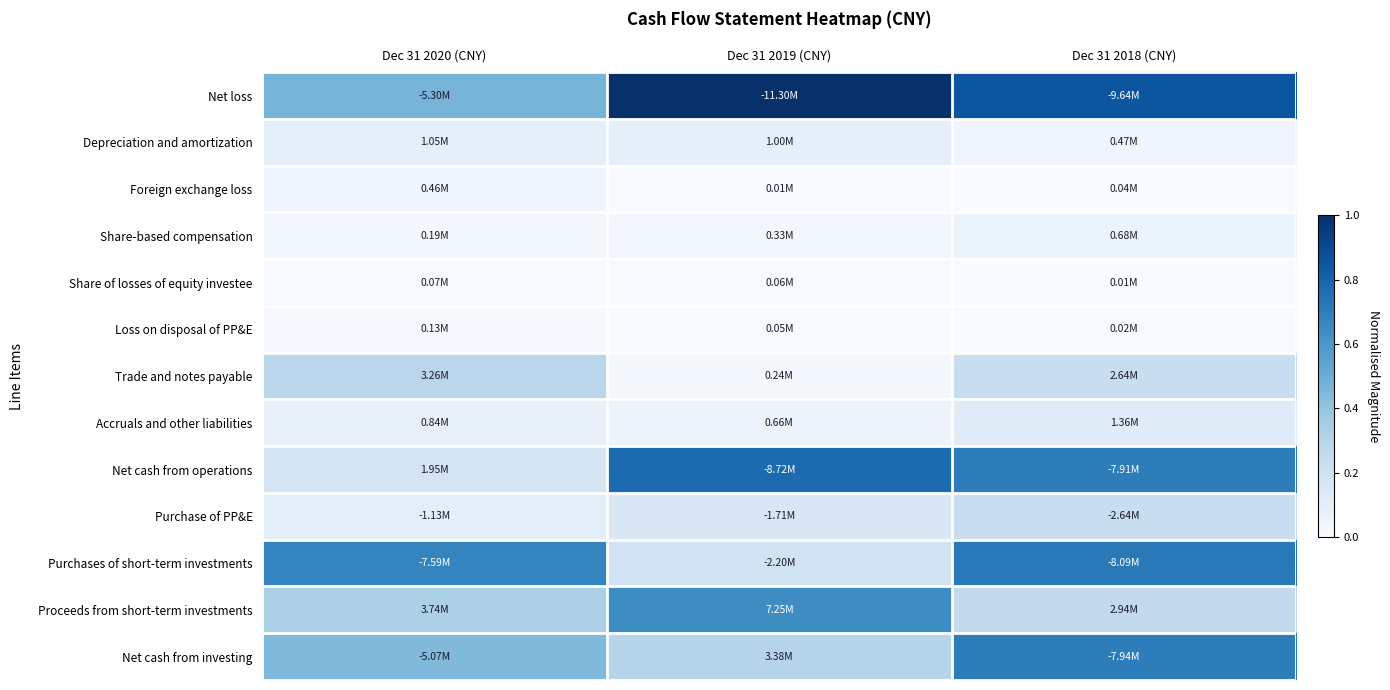

Reading left to right, transcribe all the data shown in this chart.

Net loss: Dec 31 2020 (CNY)=0.5	Dec 31 2019 (CNY)=1.0	Dec 31 2018 (CNY)=0.9
Depreciation and amortization: Dec 31 2020 (CNY)=0.1	Dec 31 2019 (CNY)=0.1	Dec 31 2018 (CNY)=0.0
Foreign exchange loss: Dec 31 2020 (CNY)=0.0	Dec 31 2019 (CNY)=0.0	Dec 31 2018 (CNY)=0.0
Share-based compensation: Dec 31 2020 (CNY)=0.0	Dec 31 2019 (CNY)=0.0	Dec 31 2018 (CNY)=0.1
Share of losses of equity investee: Dec 31 2020 (CNY)=0.0	Dec 31 2019 (CNY)=0.0	Dec 31 2018 (CNY)=0.0
Loss on disposal of PP&E: Dec 31 2020 (CNY)=0.0	Dec 31 2019 (CNY)=0.0	Dec 31 2018 (CNY)=0.0
Trade and notes payable: Dec 31 2020 (CNY)=0.3	Dec 31 2019 (CNY)=0.0	Dec 31 2018 (CNY)=0.2
Accruals and other liabilities: Dec 31 2020 (CNY)=0.1	Dec 31 2019 (CNY)=0.1	Dec 31 2018 (CNY)=0.1
Net cash from operations: Dec 31 2020 (CNY)=0.2	Dec 31 2019 (CNY)=0.8	Dec 31 2018 (CNY)=0.7
Purchase of PP&E: Dec 31 2020 (CNY)=0.1	Dec 31 2019 (CNY)=0.2	Dec 31 2018 (CNY)=0.2
Purchases of short-term investments: Dec 31 2020 (CNY)=0.7	Dec 31 2019 (CNY)=0.2	Dec 31 2018 (CNY)=0.7
Proceeds from short-term investments: Dec 31 2020 (CNY)=0.3	Dec 31 2019 (CNY)=0.6	Dec 31 2018 (CNY)=0.3
Net cash from investing: Dec 31 2020 (CNY)=0.4	Dec 31 2019 (CNY)=0.3	Dec 31 2018 (CNY)=0.7